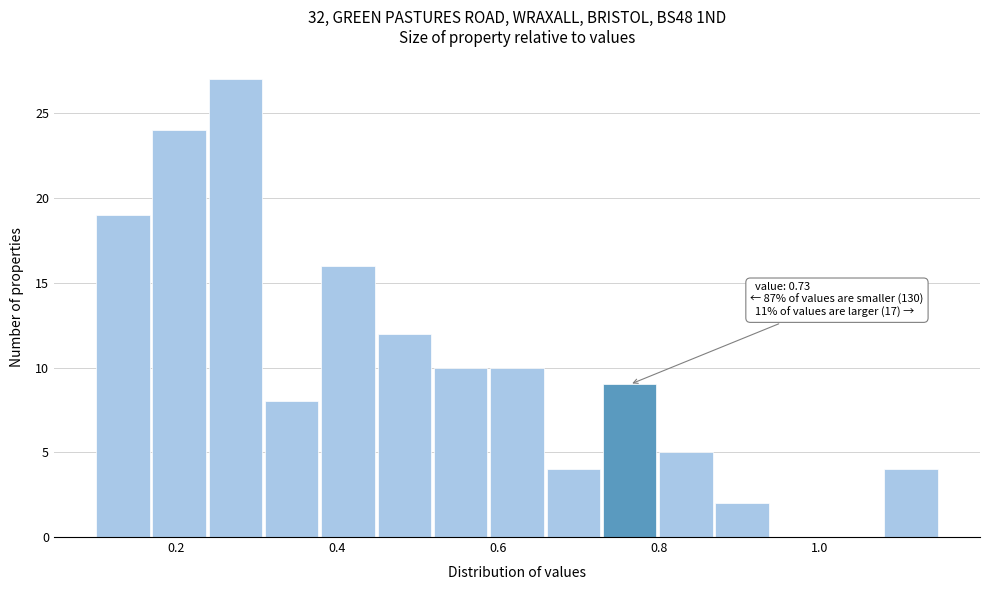

Around what value on the x-axis is the tallest bar? Give the approximate position of its centre, as read against the axis.

0.28